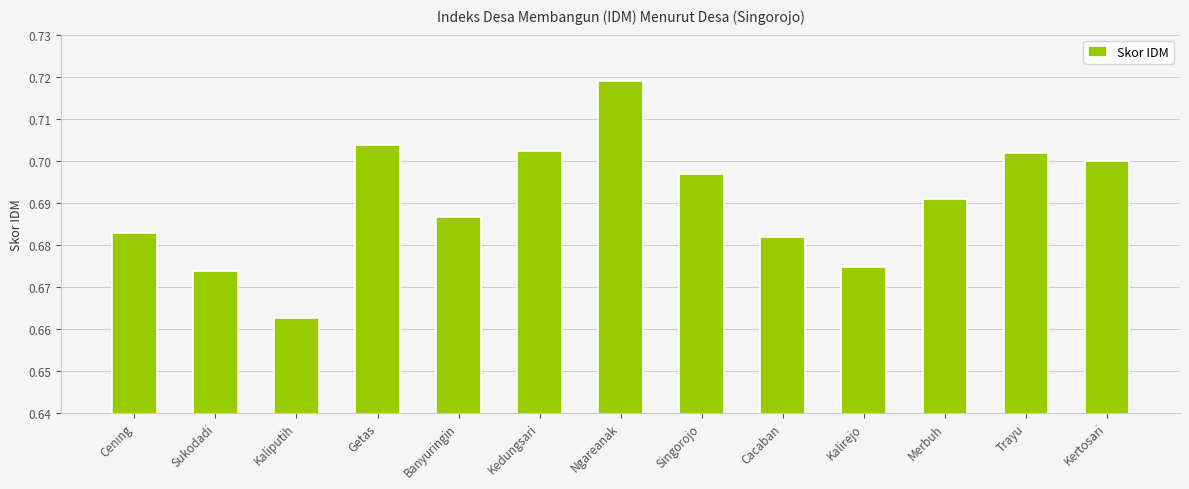

What is the sum of the values at Sukodadi and Kedungsari?

1.4